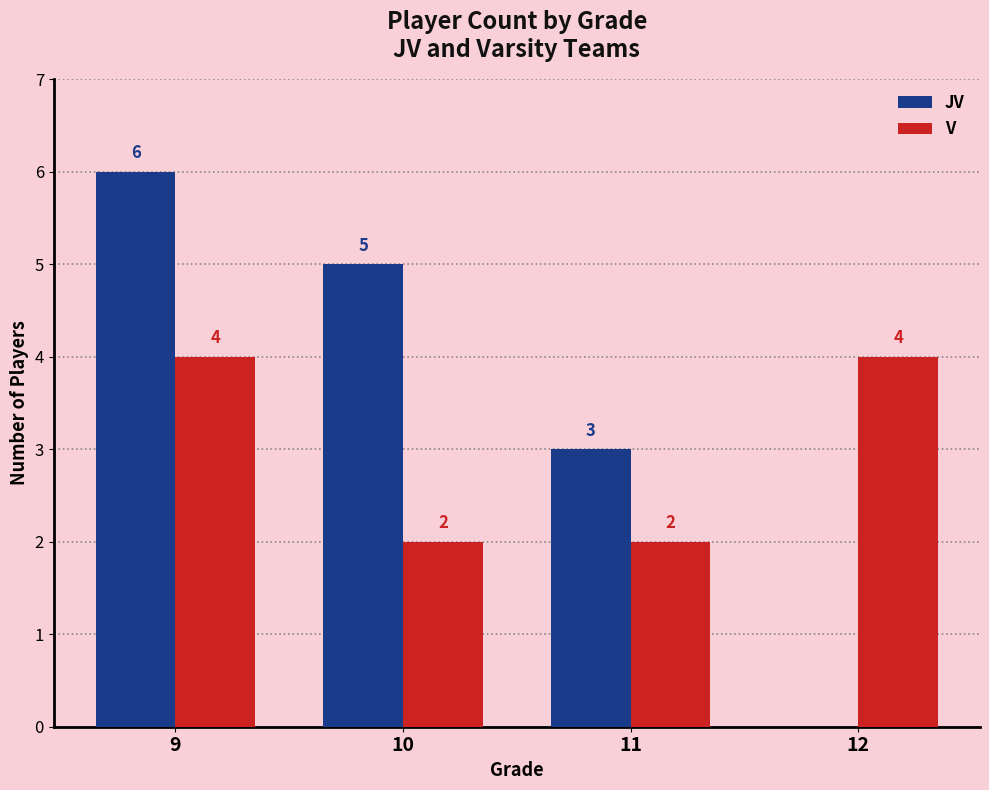

Are the bars grouped side by side (vs. stacked)?

Yes